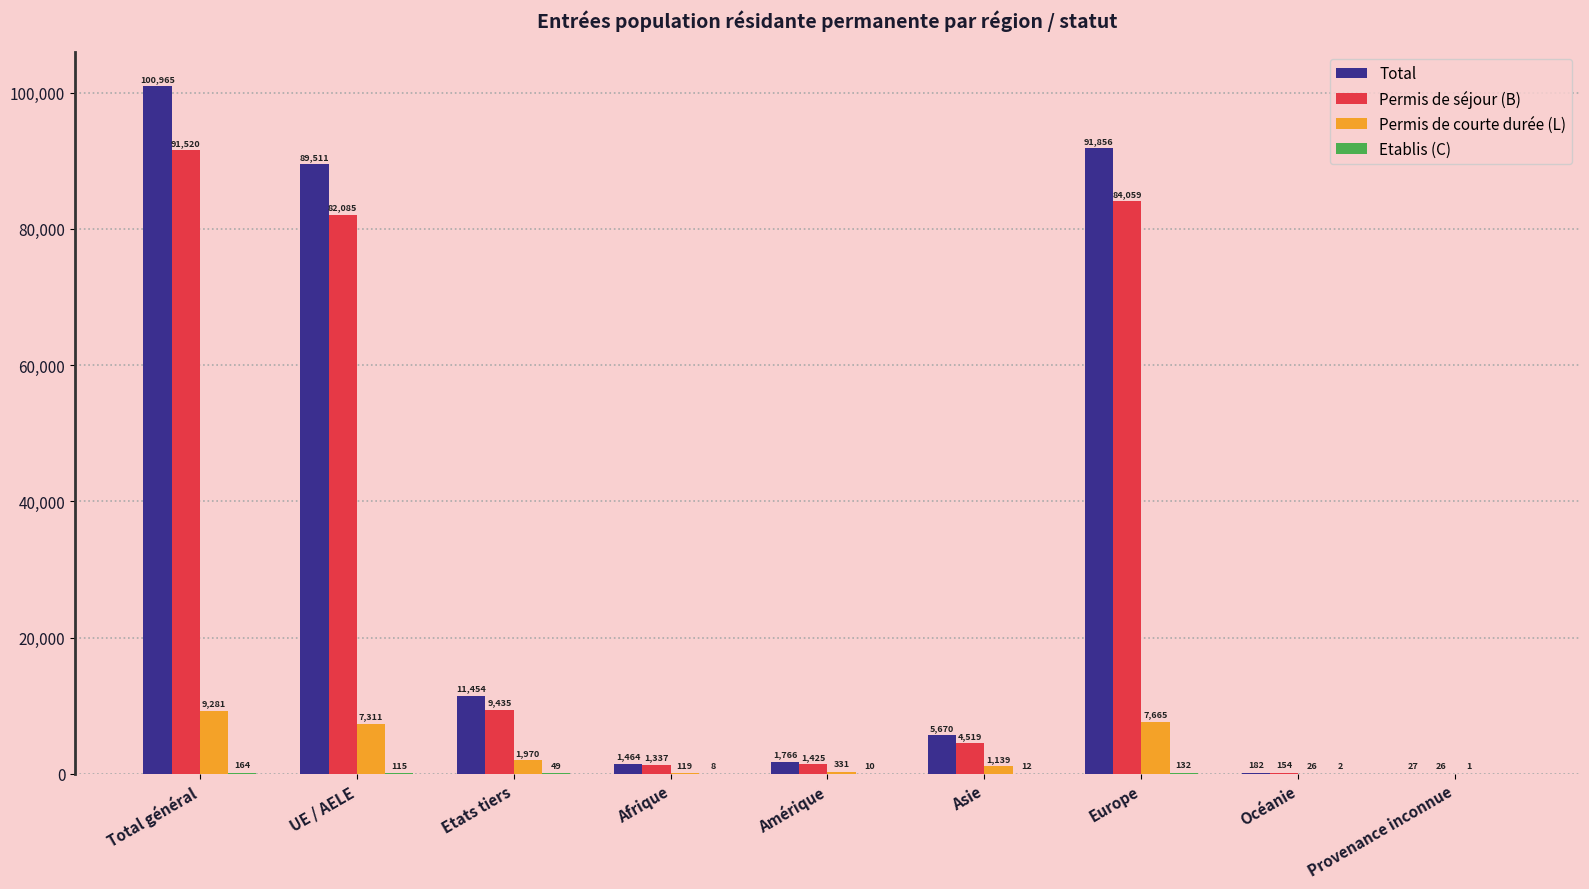

Which label corresponds to the largest value in the chart?

Total général